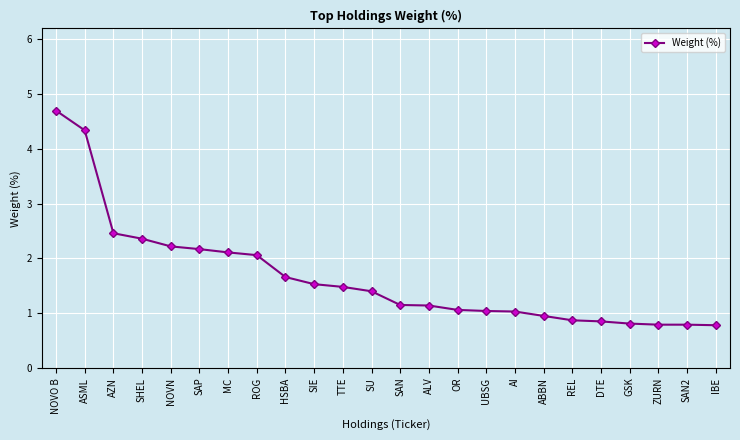

How many data points are above 1?

17